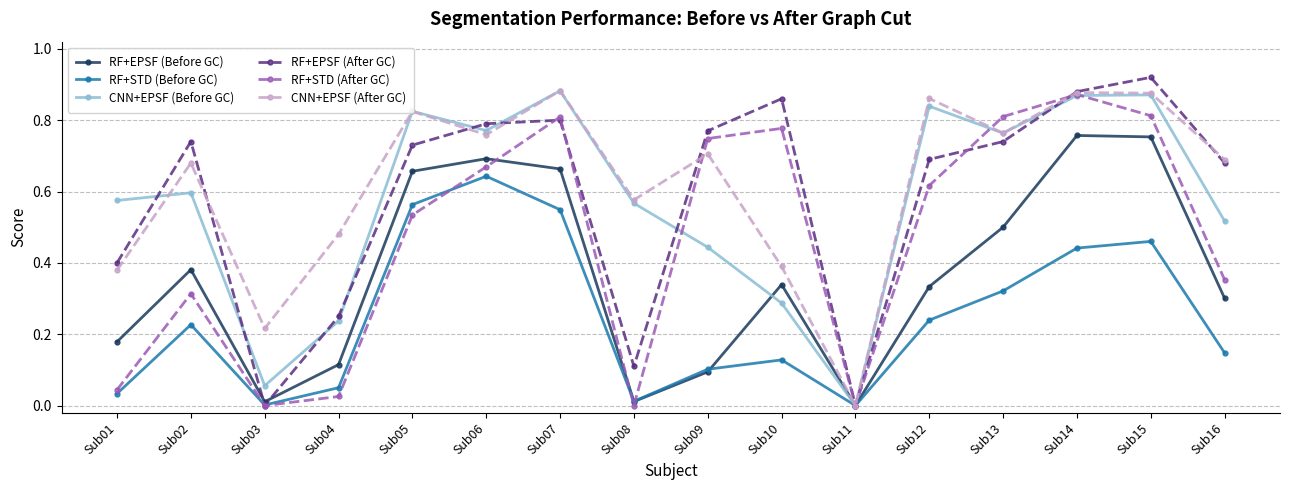

How many positive values does the CNN+EPSF (After GC) series have?

15